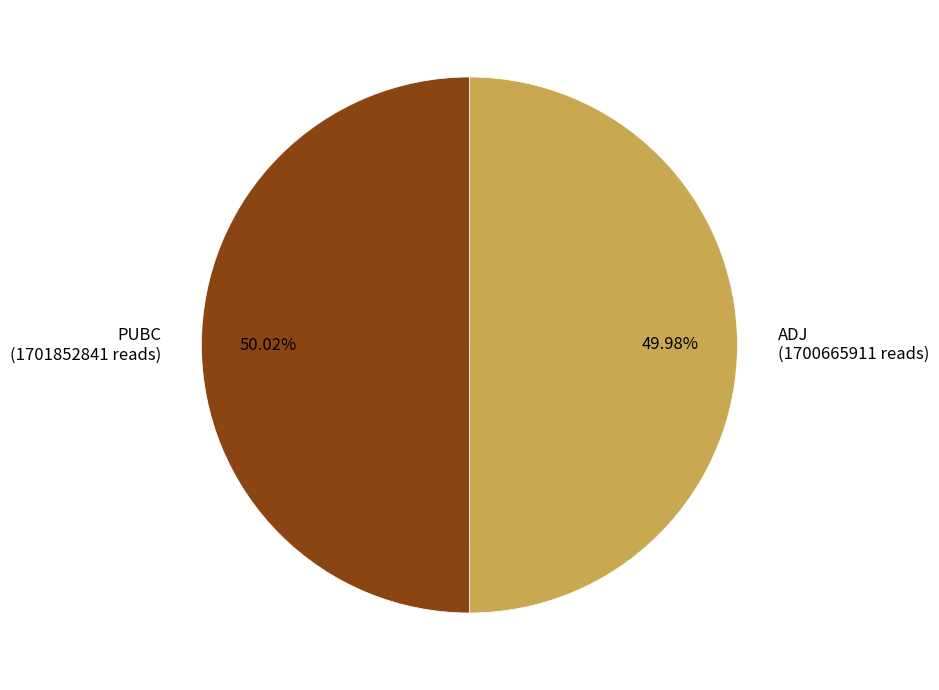

Does any single category account for the majority?

Yes